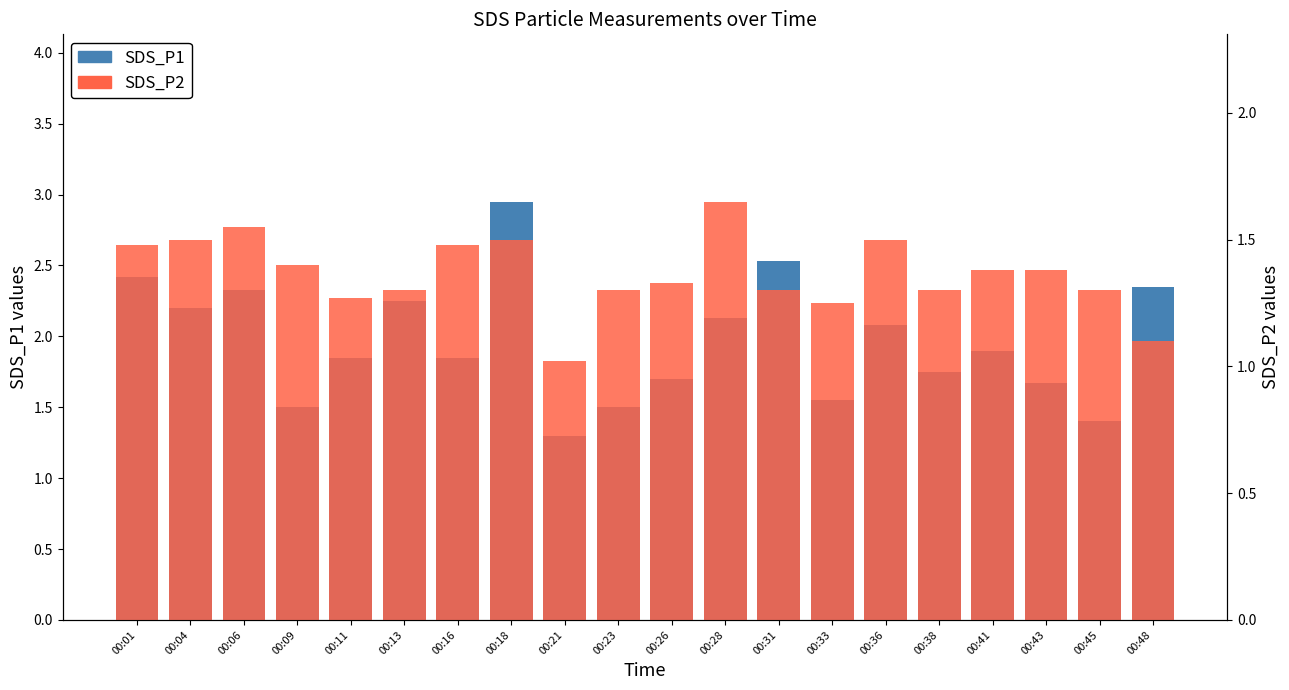

Which category has the highest value across all series?

00:18